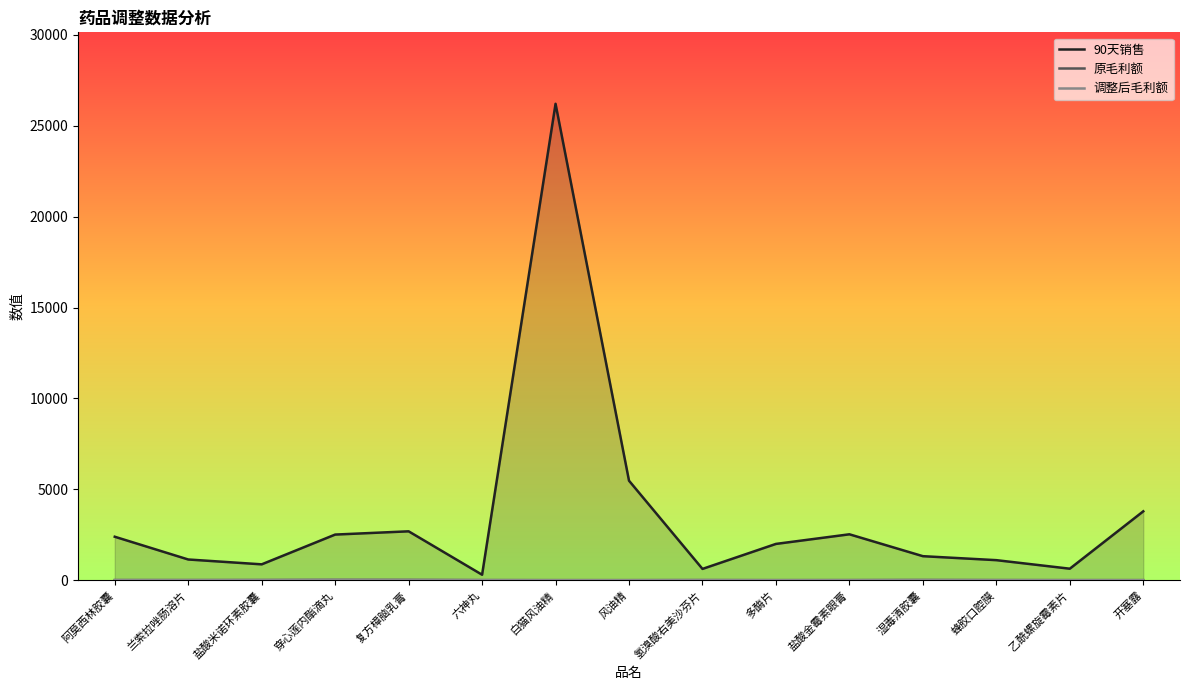

Reading left to right, transcribe all the data shown in this chart.

90天销售: 2390.0	1138.0	871.0	2509.0	2688.0	299.0	26214.0	5473.0	619.5	1995.0	2524.0	1320.0	1101.0	631.0	3788.2
原毛利额: 4.3	4.1	7.0	15.0	13.5	2.5	0.4	0.7	3.5	0.8	3.2	9.1	3.5	1.3	1.0
调整后毛利额: 7.5	6.1	9.0	20.7	14.3	7.4	1.4	1.0	8.8	2.1	3.5	9.6	5.5	2.9	1.5